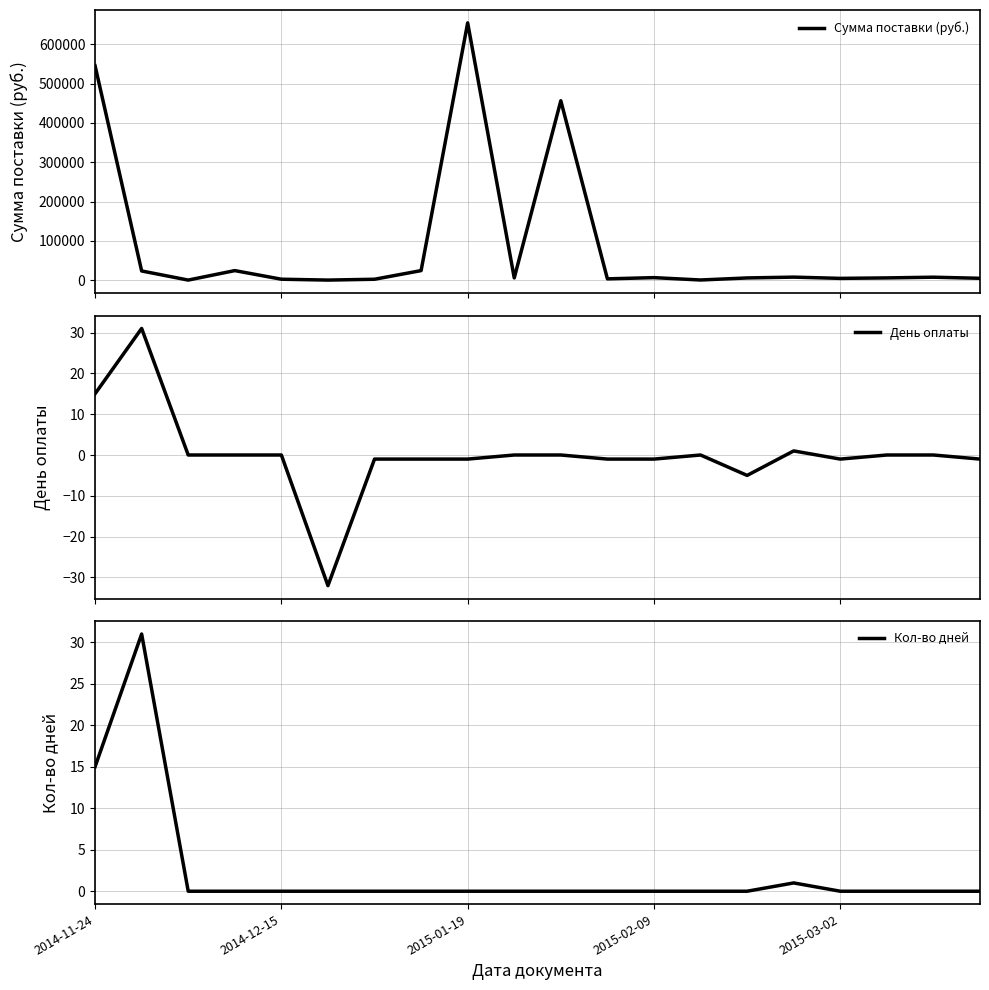

What is the maximum value shown in the chart?

654545